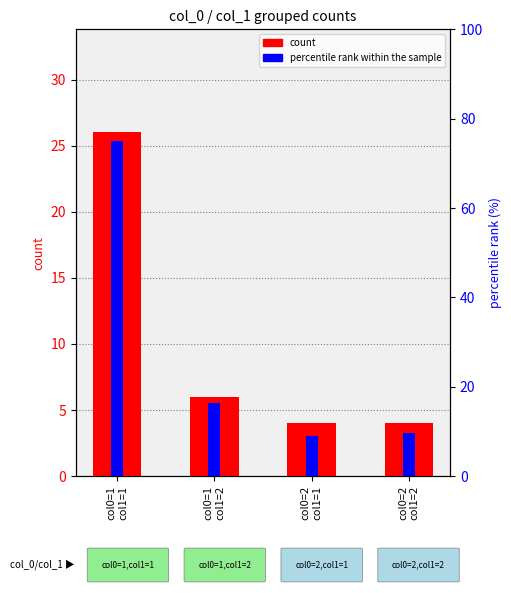

What is the difference between the maximum and second lowest values in the percentile rank within the sample series?

22.0